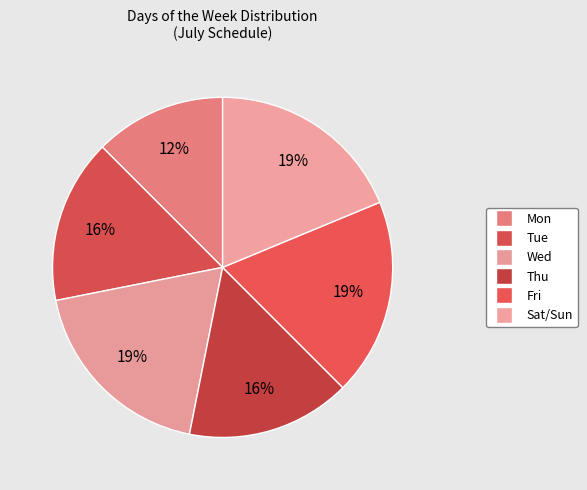

What percentage is the Sat/Sun slice, to the nearest percent?

19%